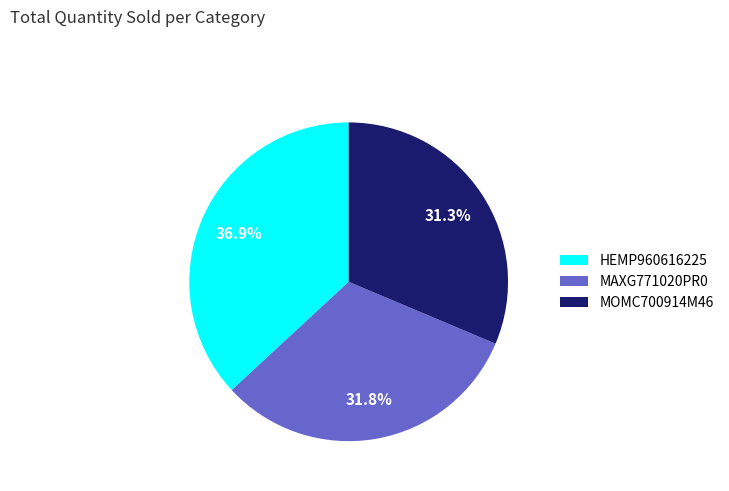

How many slices are in this pie chart?

3